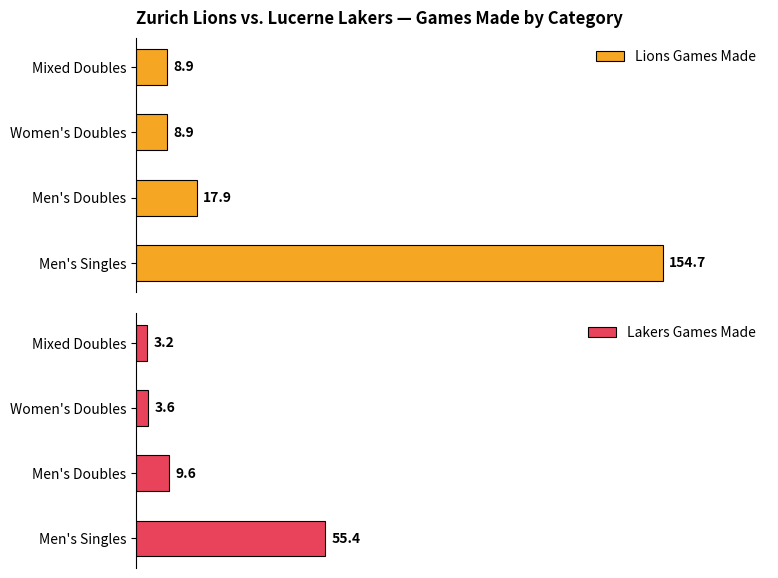

What is the average value of the Lakers Games Made series?

18.0